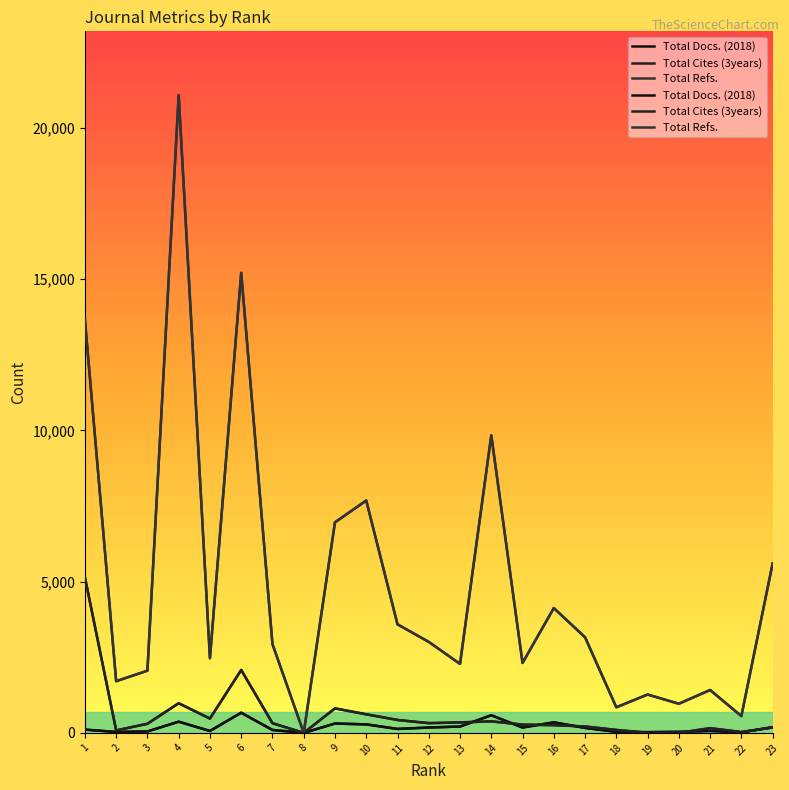

In Total Docs. (2018), how many points are higher than both neighbors (excluding endpoints)?

6